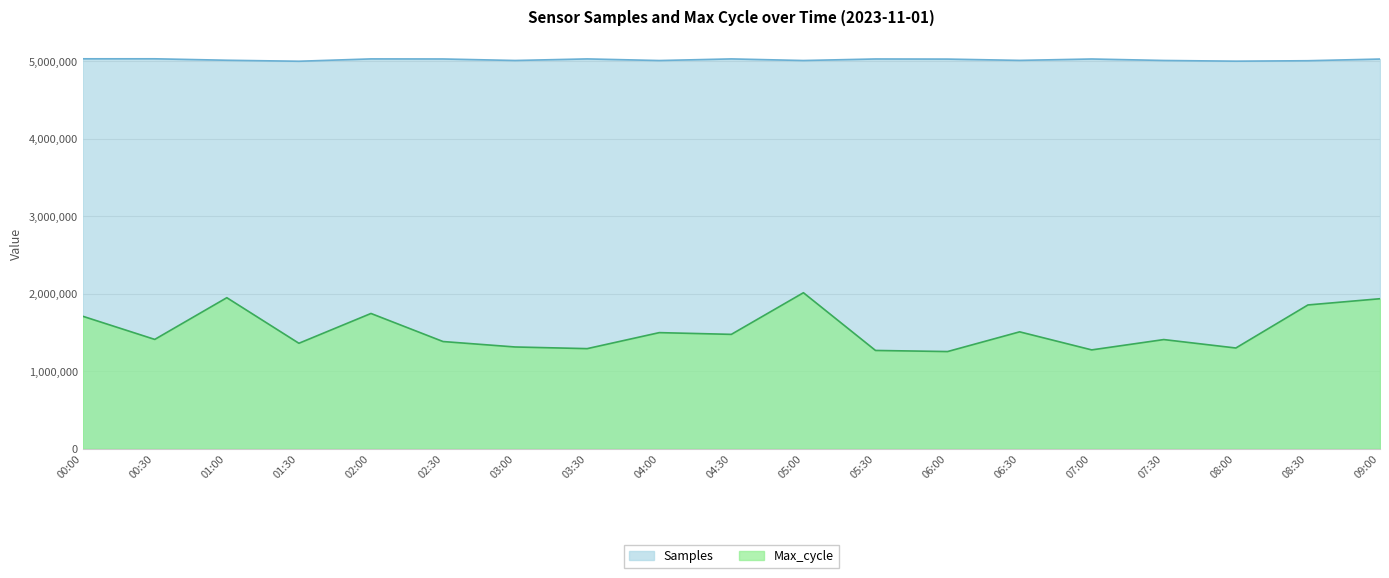

What are all the series names shown in the legend?

Samples, Max_cycle